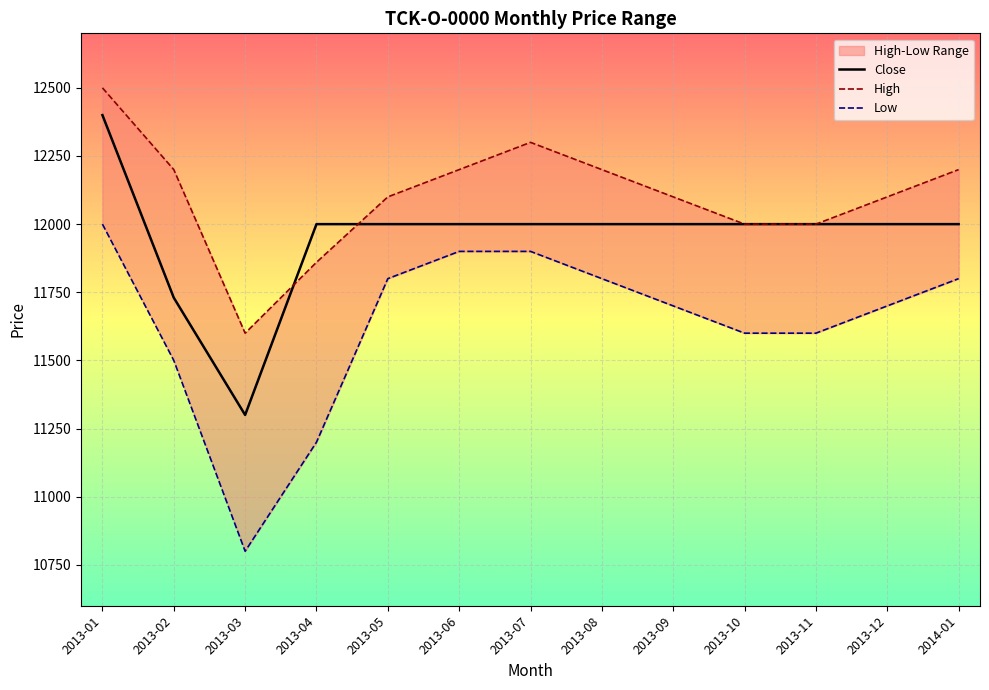

What is the difference between the High values at 2013-09 and 2013-02?

100